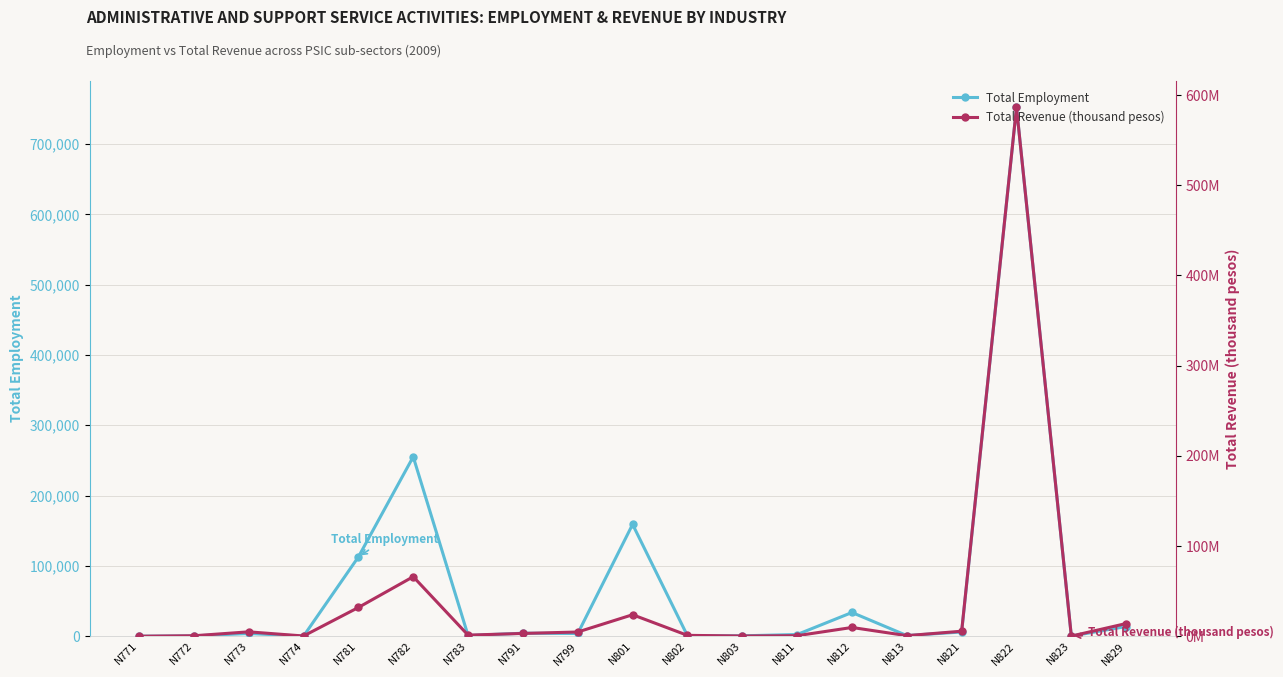

What is the approximate value of Total Employment at N773, to the nearest 50?

3900